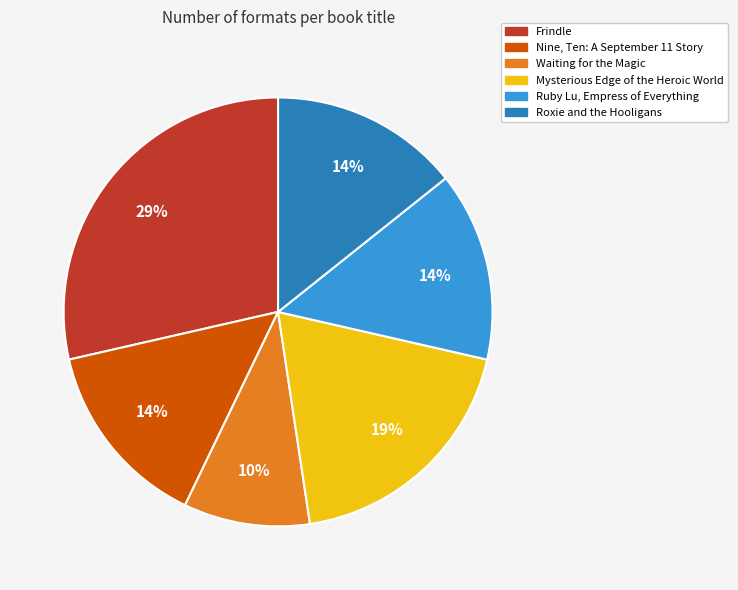

What percentage is the Waiting for the Magic slice, to the nearest percent?

10%